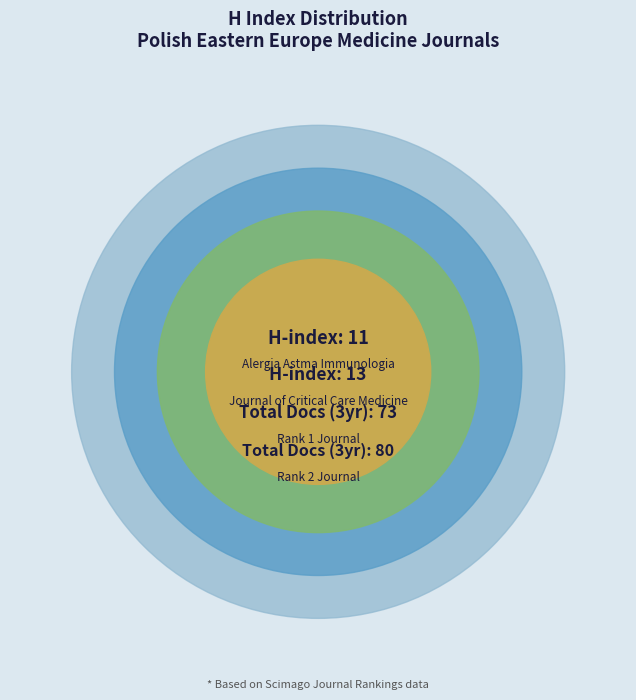

Rank the categories by value from highest to lowest.

Journal of Critical Care Medicine, Alergia Astma Immunologia